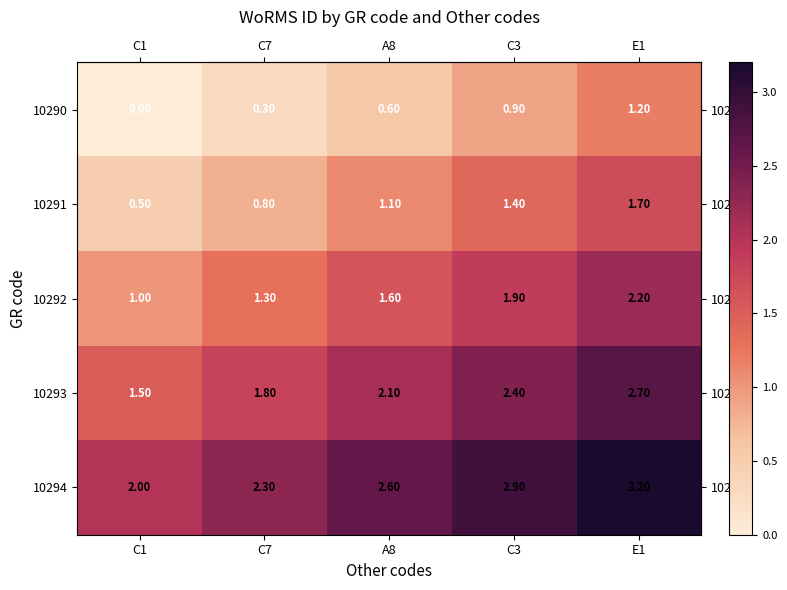

Which series has the largest total across all categories?

10294